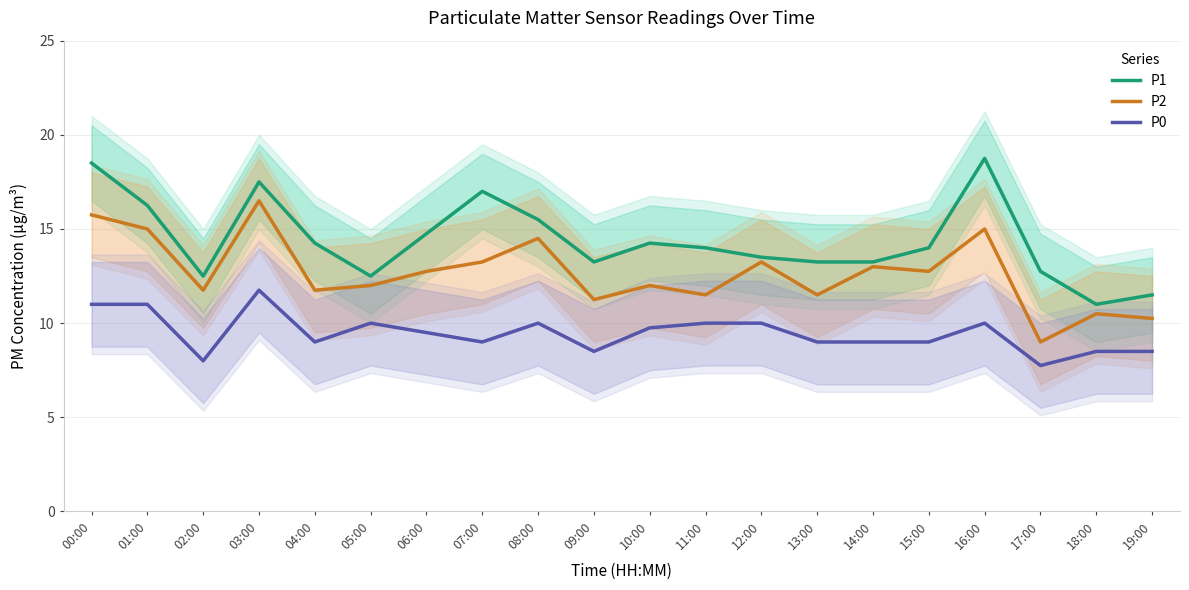

At which label is P0 closest to 9?

04:00